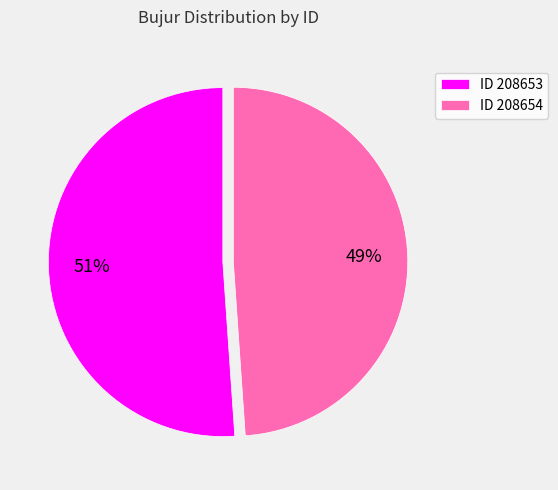

To the nearest percent, what is the difference between the ID 208653 and ID 208654 slice percentages?

2%